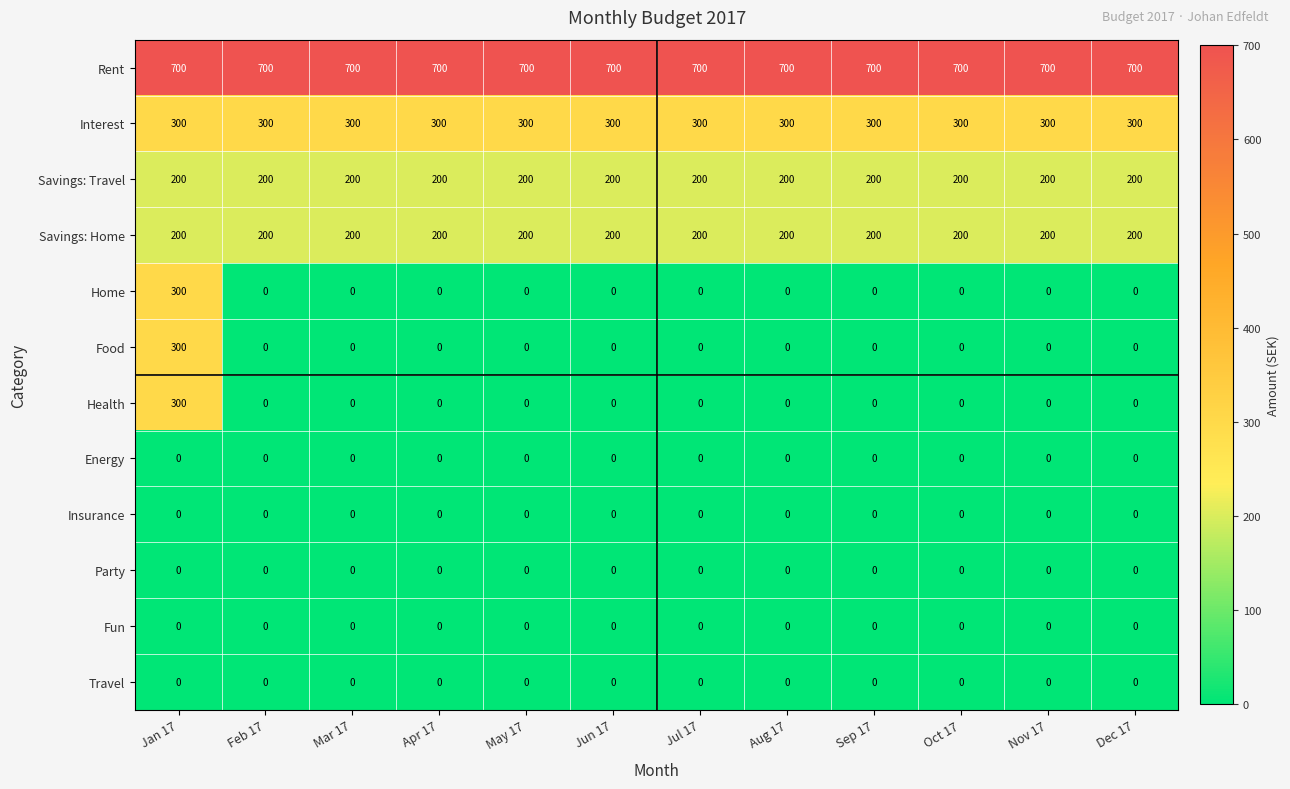

At which category is the sum across all series the highest?

Jan 17